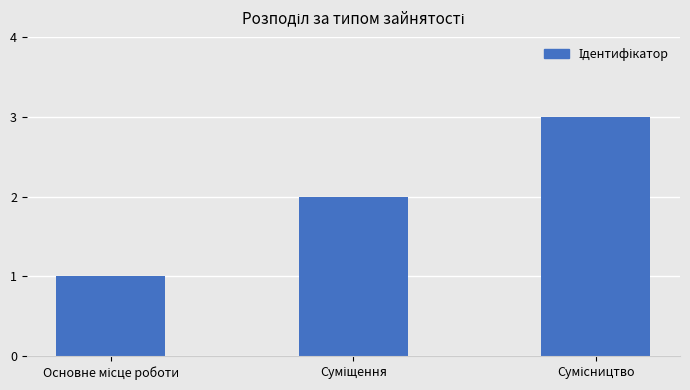

What is the sum of all values?

6